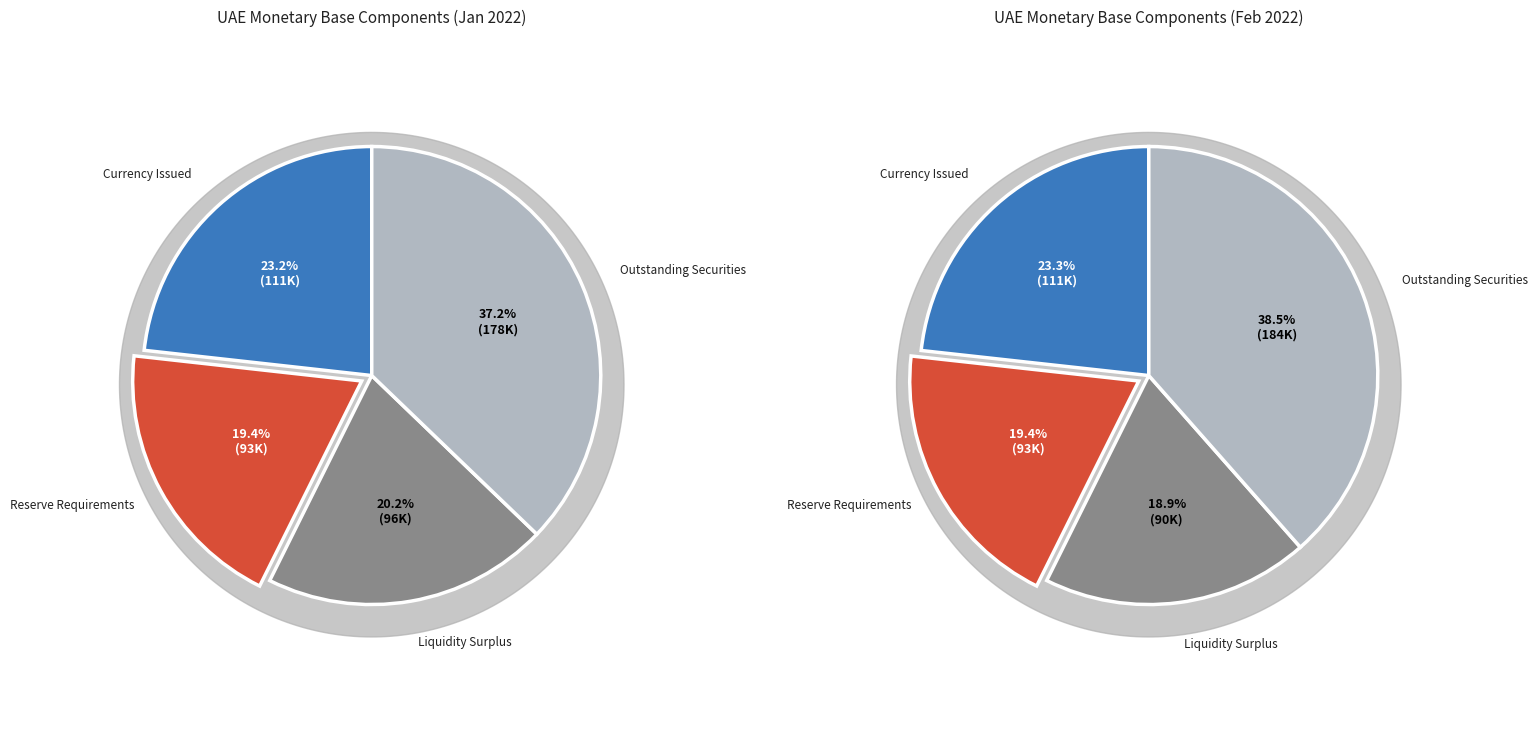

Approximately how many times larger is the value at Outstanding Securities compared to Reserve Requirements?

1.9